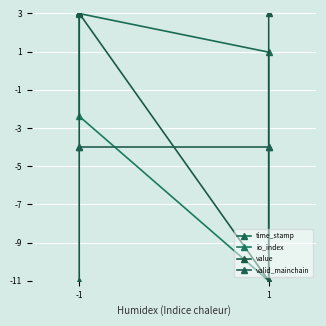

What is the minimum value for io_index?

-11.0